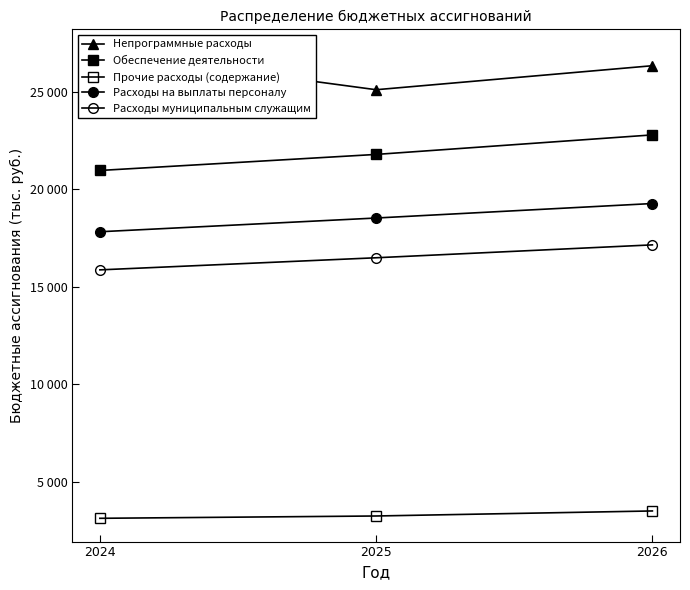

Which category has the highest value across all series?

2024